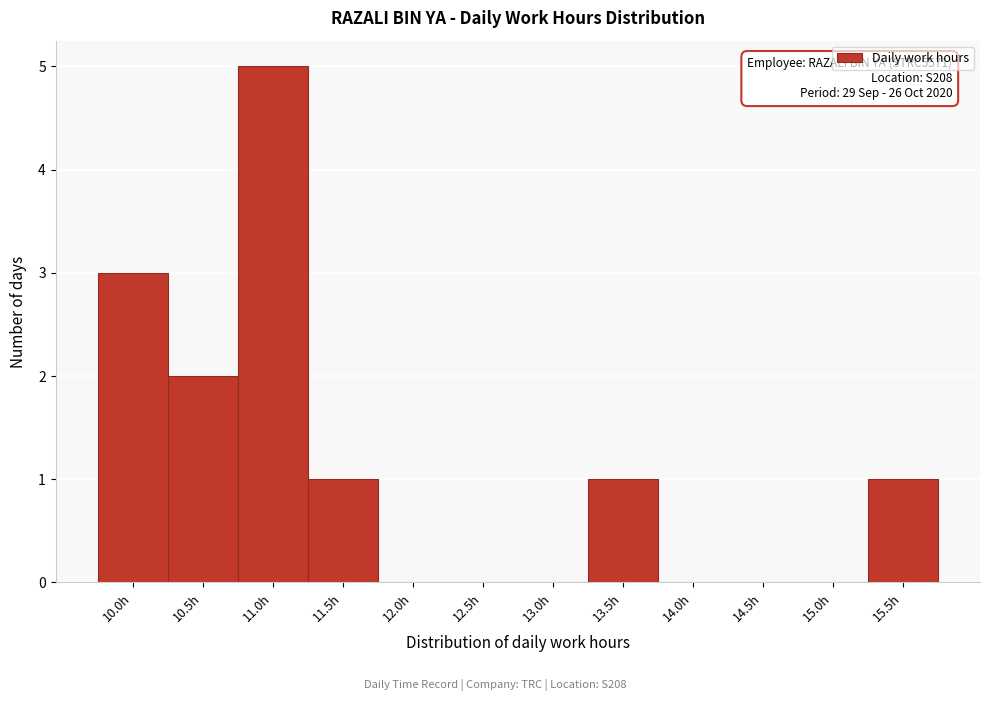

Reading left to right, what are all the values shown in this chart?

10.0h=3	10.5h=2	11.0h=5	11.5h=1	12.0h=0	12.5h=0	13.0h=0	13.5h=1	14.0h=0	14.5h=0	15.0h=0	15.5h=1